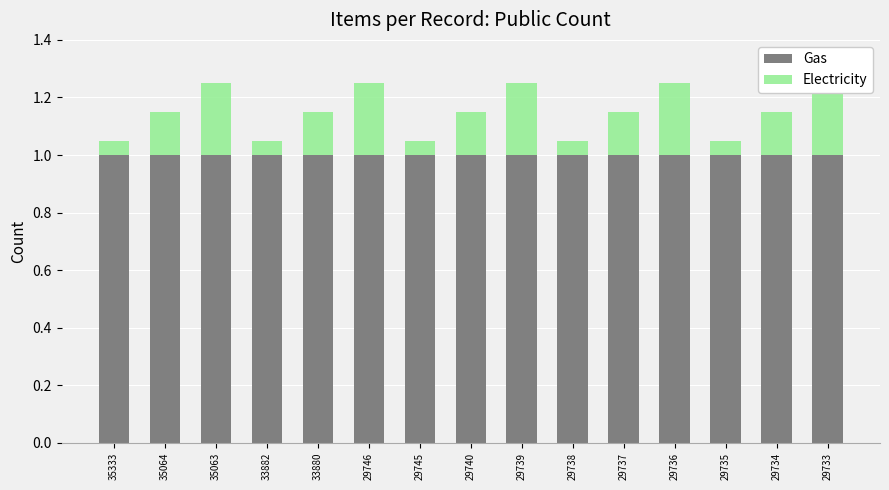

Rank the categories by Gas value from lowest to highest.

35333, 35064, 35063, 33882, 33880, 29746, 29745, 29740, 29739, 29738, 29737, 29736, 29735, 29734, 29733